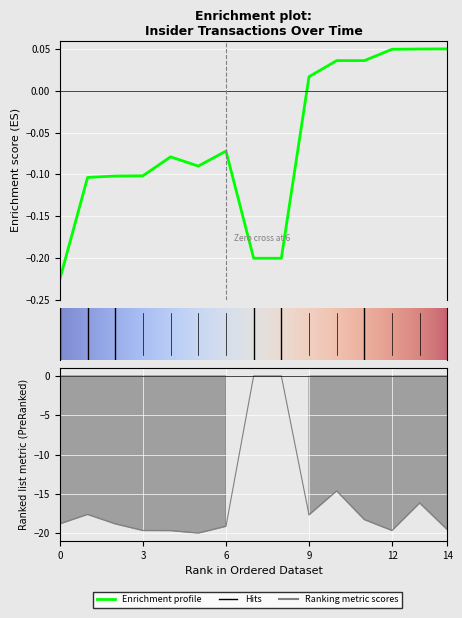

Does the chart display data point markers on the line(s)?

No